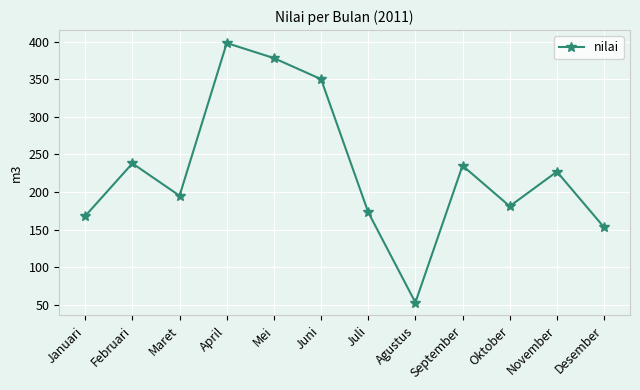

Reading left to right, list all the values displayed in this chart.

Januari=168	Februari=238	Maret=195	April=398	Mei=378	Juni=350	Juli=173	Agustus=53	September=235	Oktober=181	November=227	Desember=153